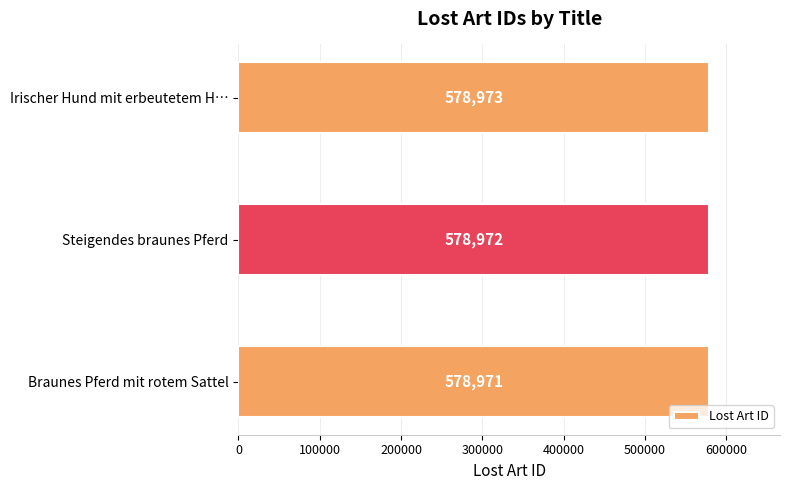

Reading bottom to top, transcribe all the data shown in this chart.

578971	578972	578973